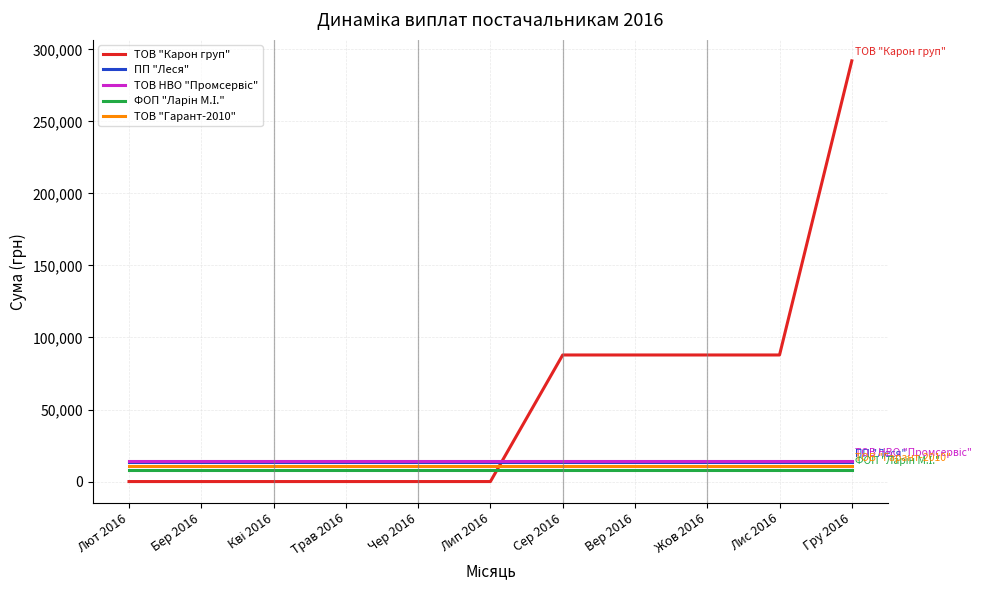

What position from the right is Лют 2016?

11